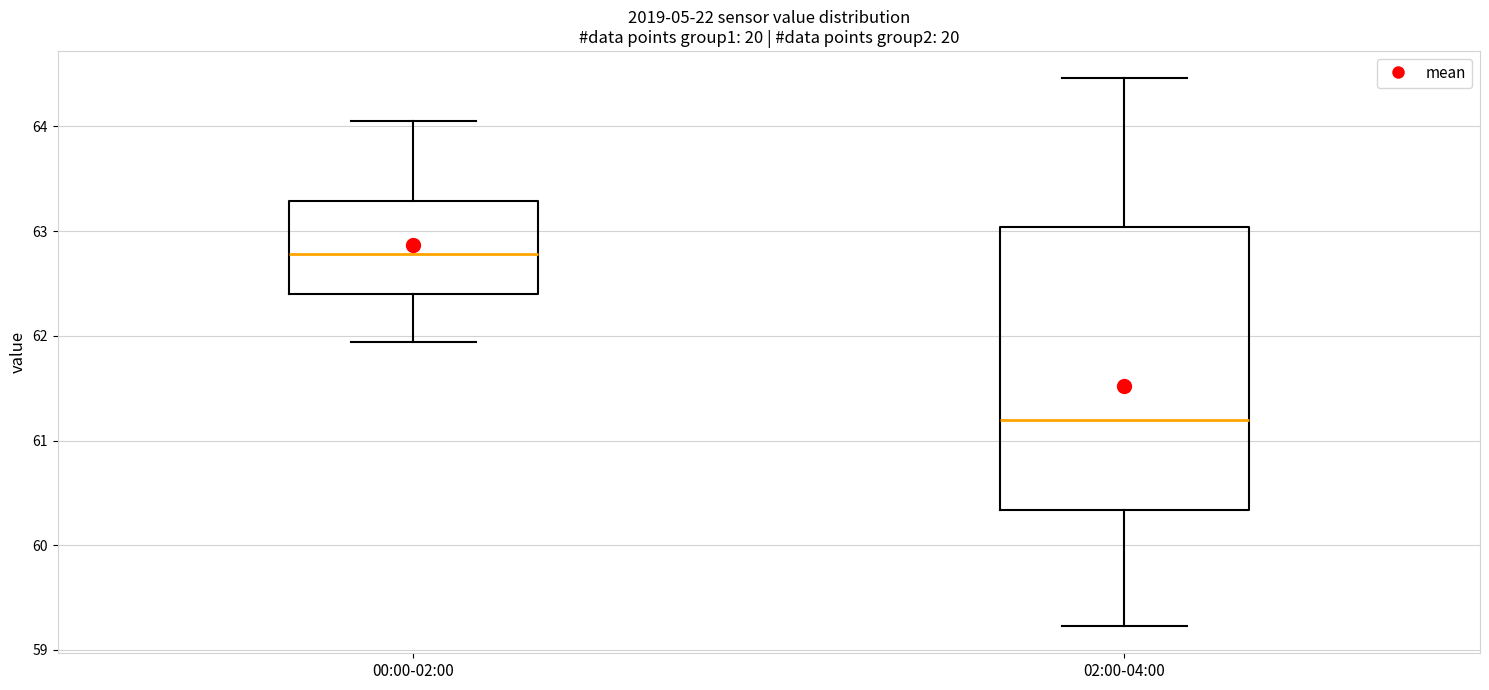

Comparing the boxes themselves (not the whiskers), which one is the tallest?

02:00-04:00